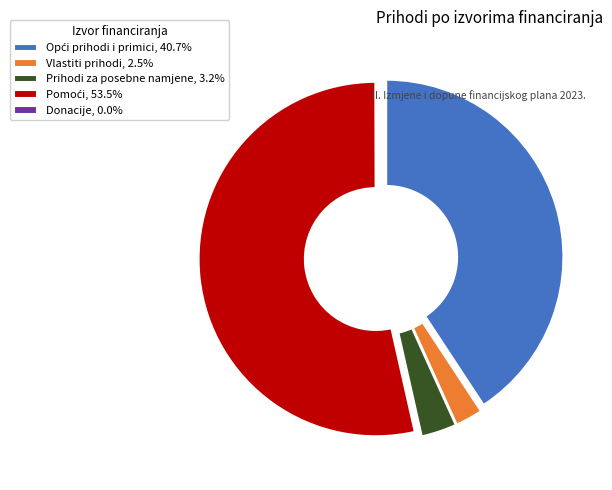

True or false: Vlastiti prihodi accounts for 2% of the total.

True